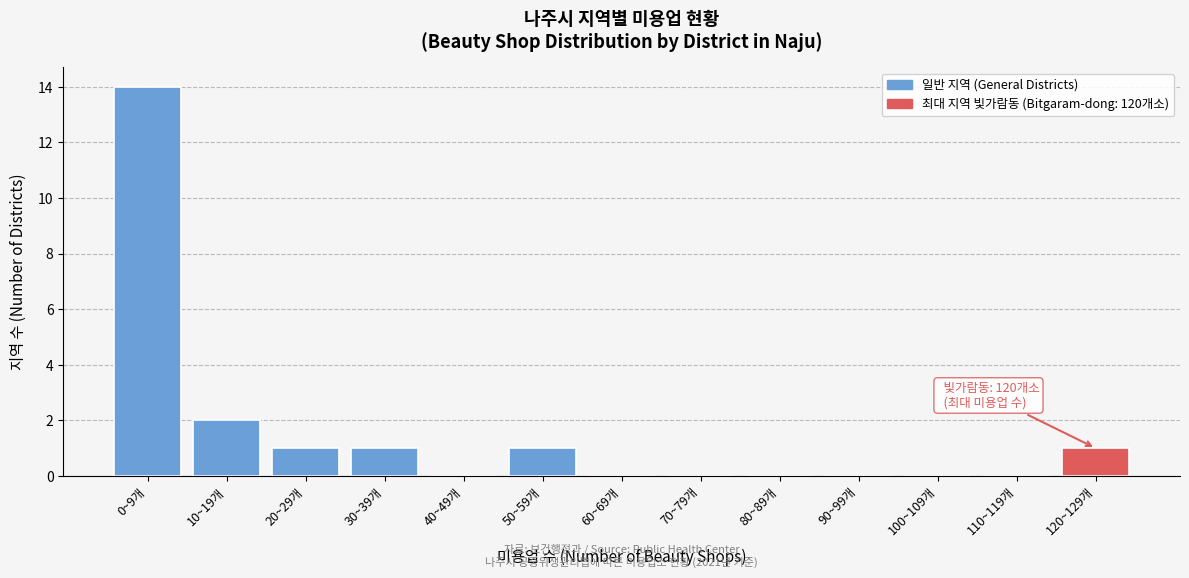

Reading left to right, list all the values displayed in this chart.

0~9개=14	10~19개=2	20~29개=1	30~39개=1	40~49개=0	50~59개=1	60~69개=0	70~79개=0	80~89개=0	90~99개=0	100~109개=0	110~119개=0	120~129개=1